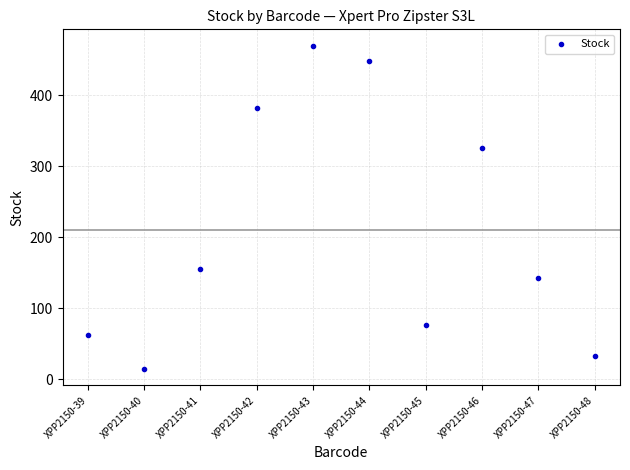

What is the range of Y values (max minus min)?

456